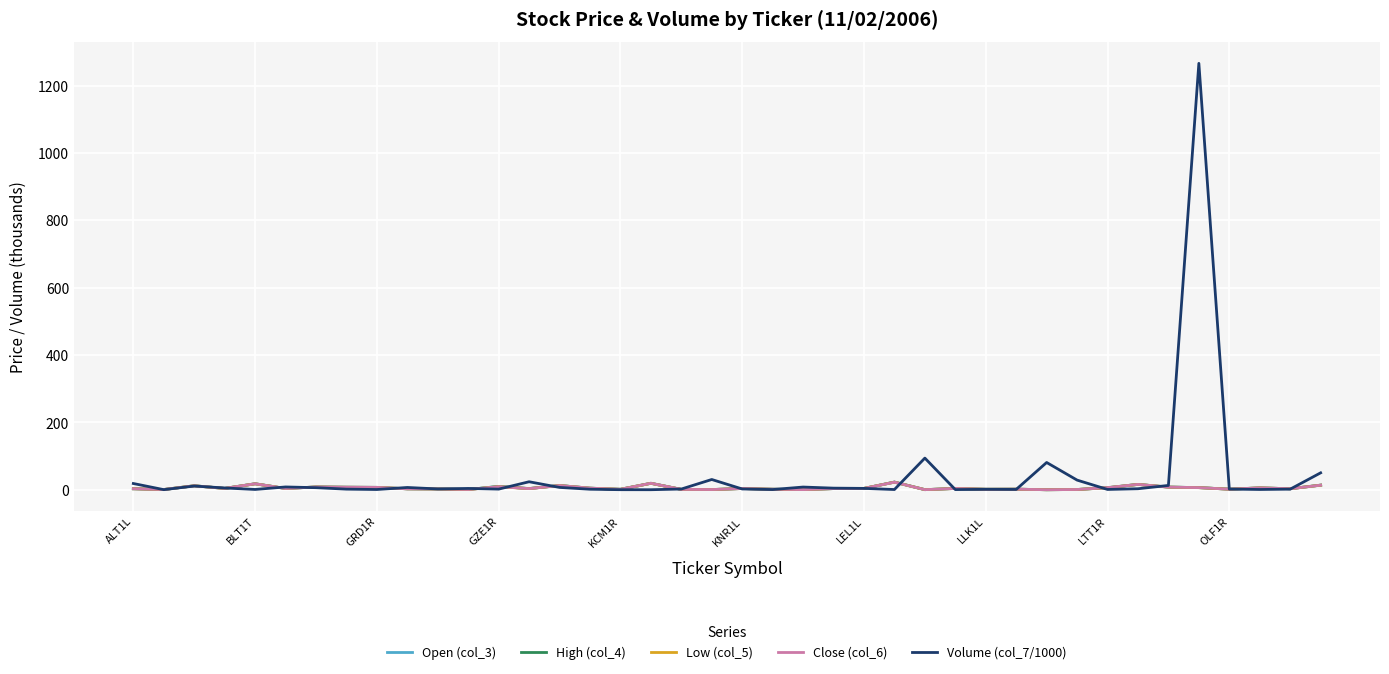

In Volume (col_7/1000), how many points are higher than both neighbors (excluding endpoints)?

11